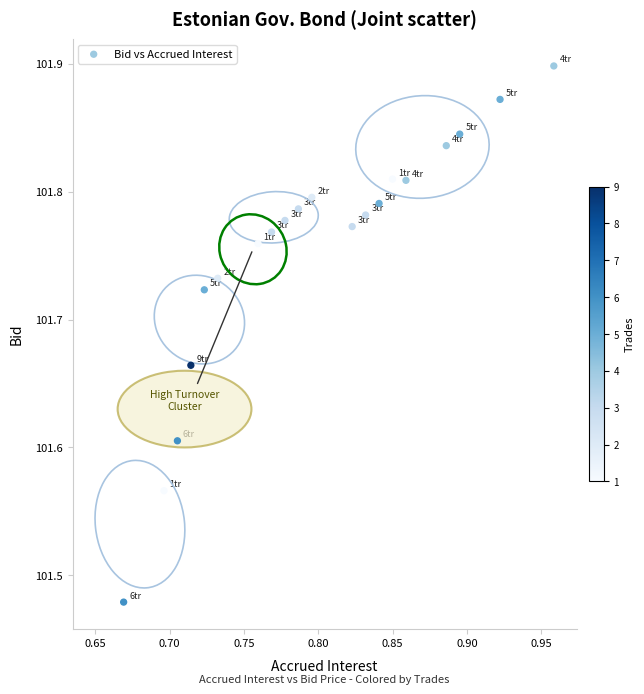

What is the range of X values (max minus min)?

0.3